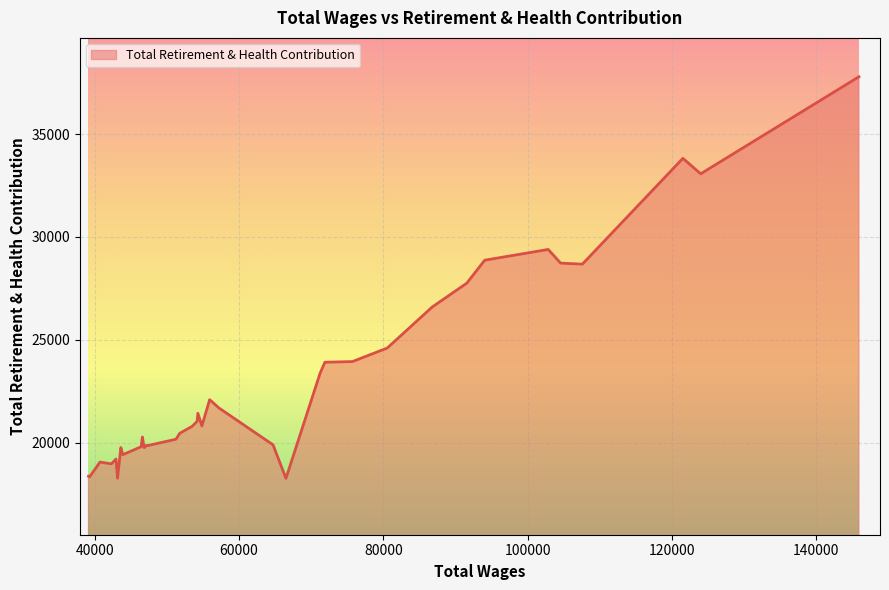

What is the maximum value shown in the chart?

37783